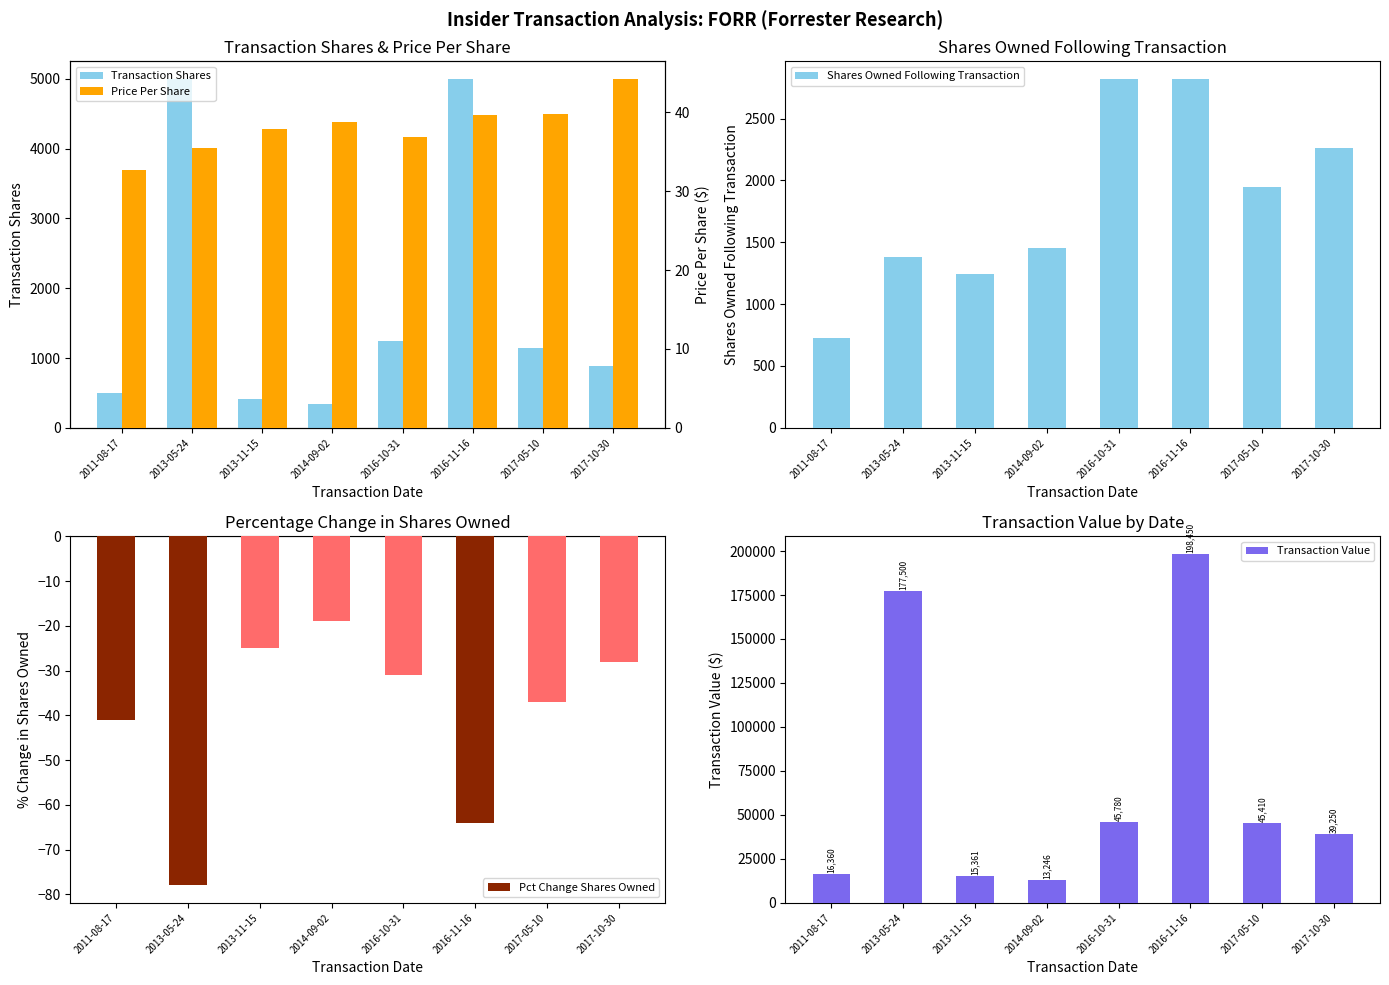

What is the total value across all series at 2013-05-24?

183836.5